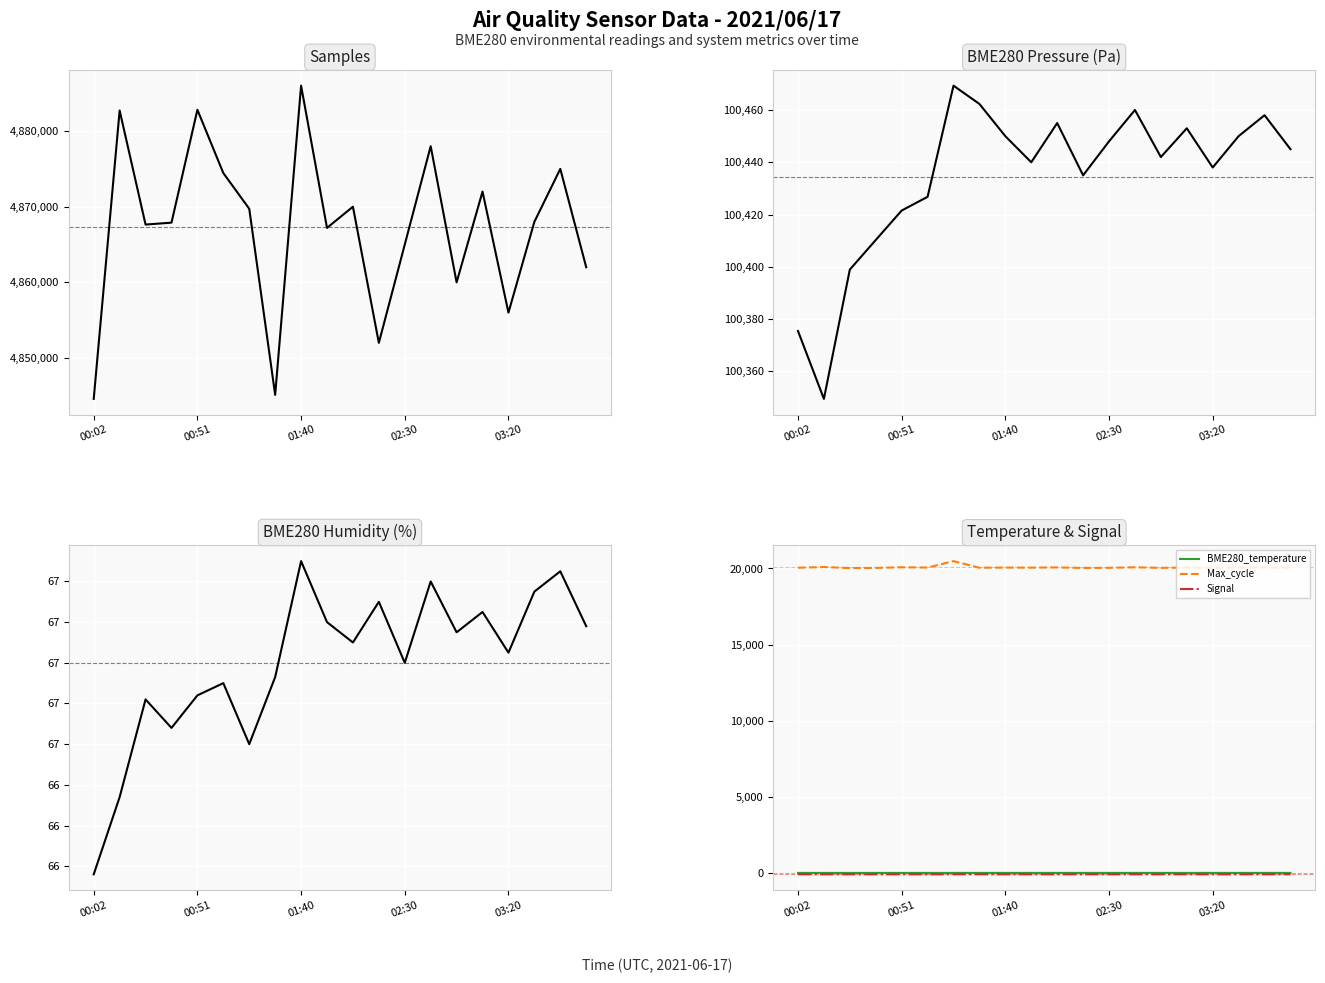

Rank the series at 15 from highest to lowest value.

Samples, BME280_pressure, Max_cycle, BME280_humidity, BME280_temperature, Signal